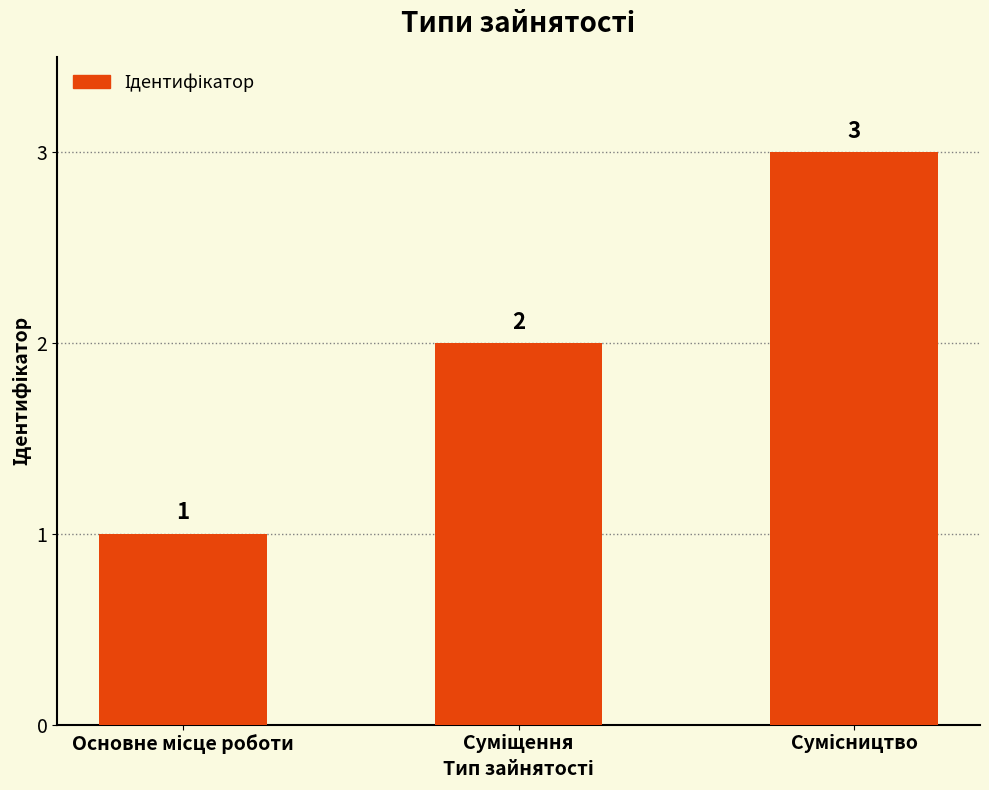

How many values are between 1 and 3?

3